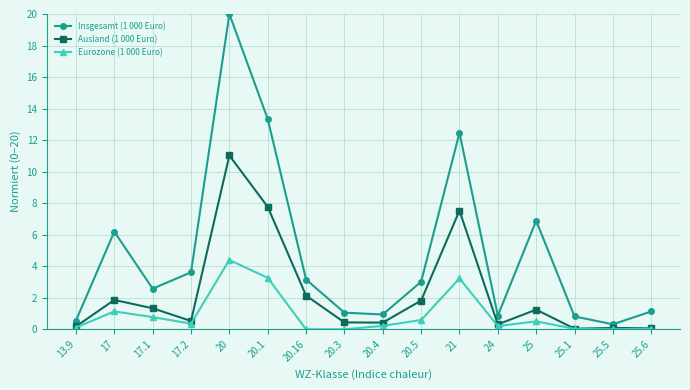

What is the label of the 6th point from the right?

21